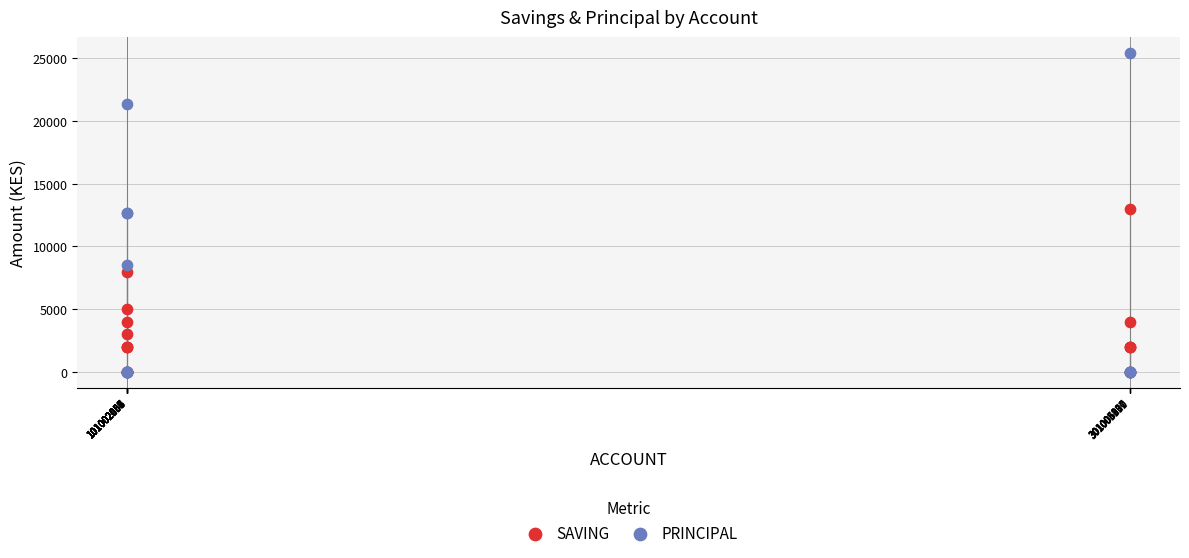

What are all the series names shown in the legend?

SAVING, PRINCIPAL